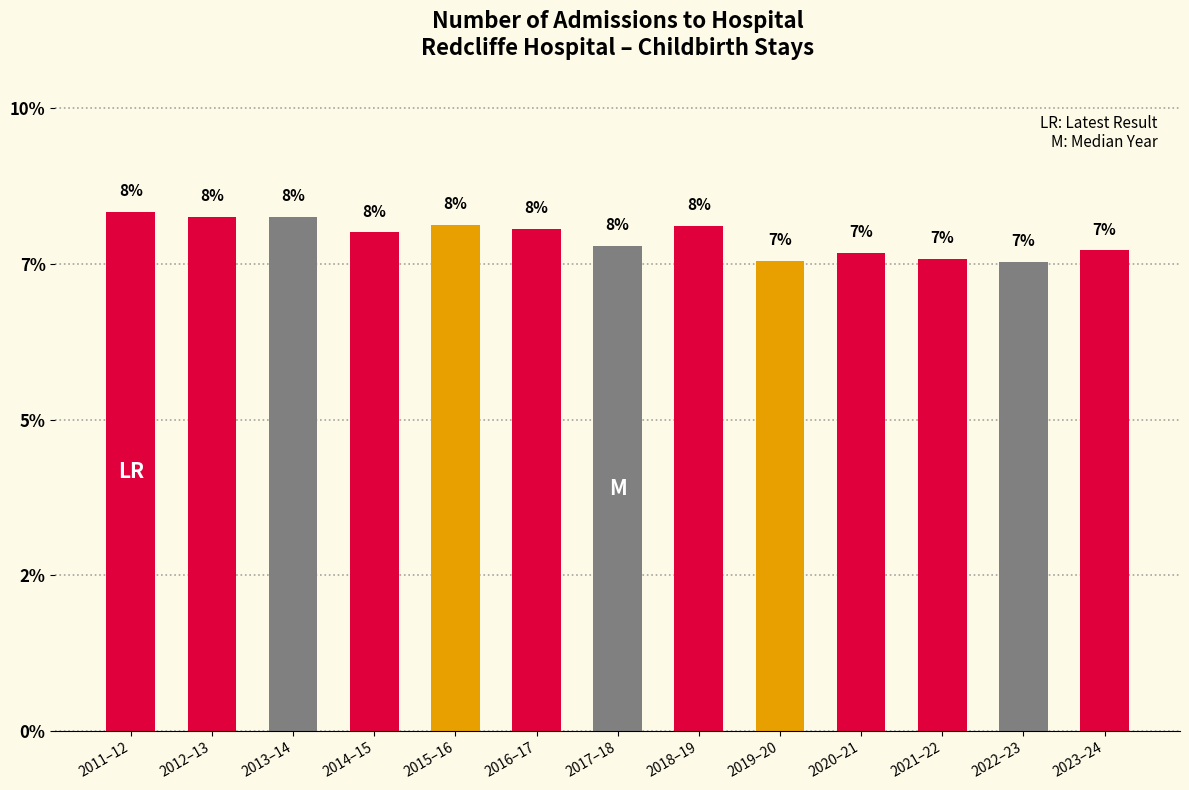

What is the label of the 8th bar from the right?

2016–17